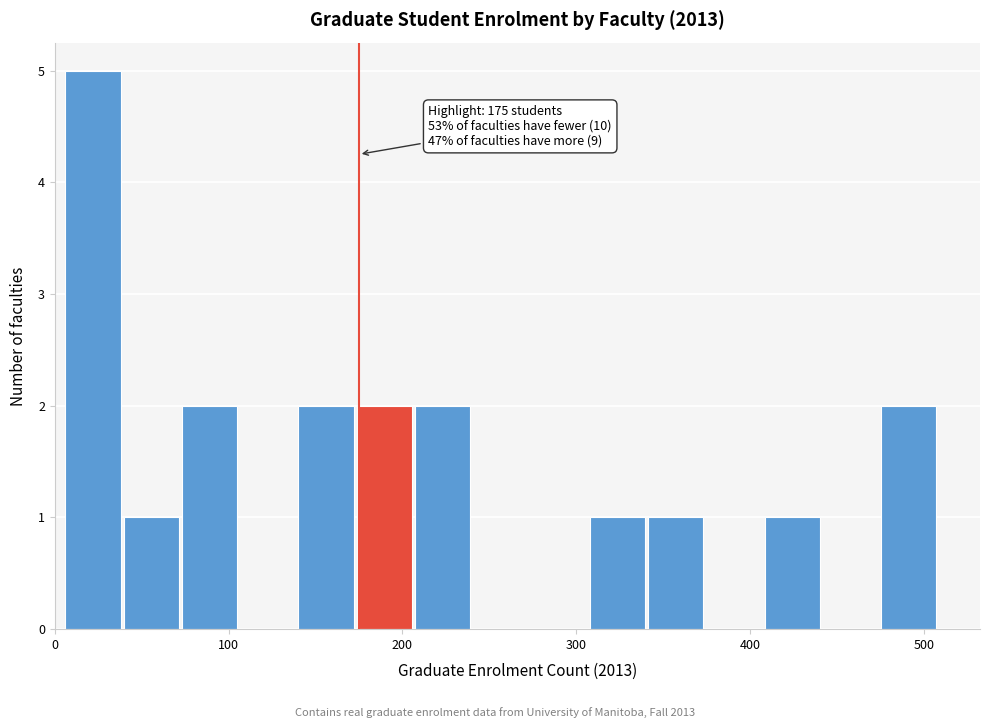

Read against the x-axis, roughly where is the centre of the tallest bar?

20